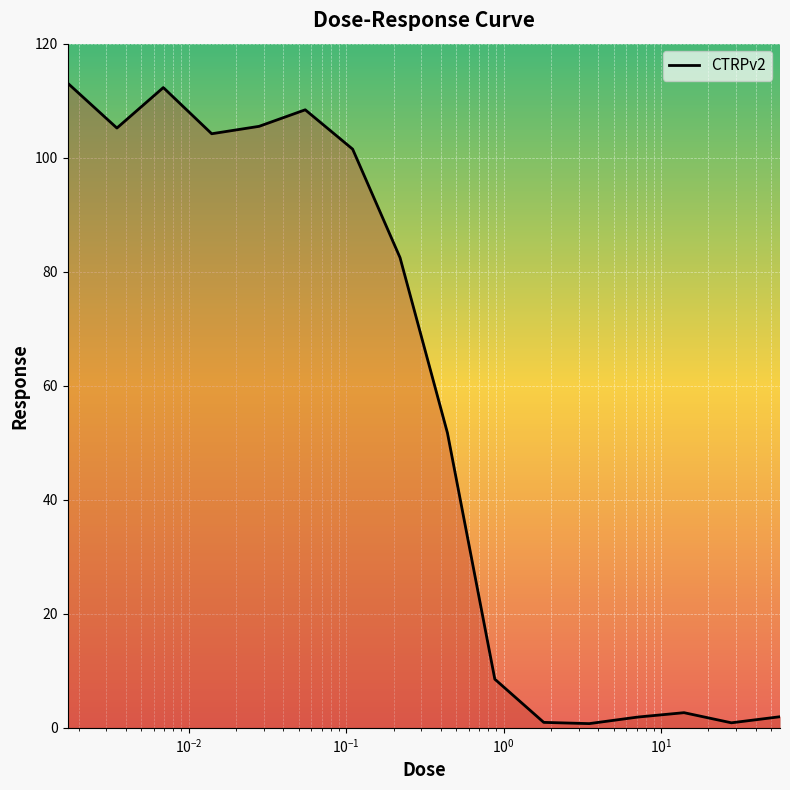

What is the greatest value displayed?

113.1